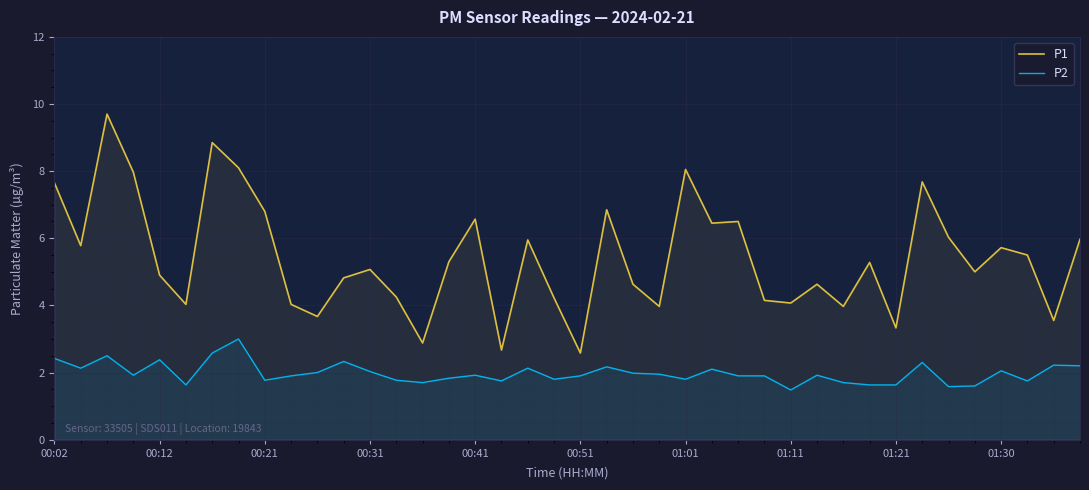

List the series in order of their peak value, lowest first.

P2, P1